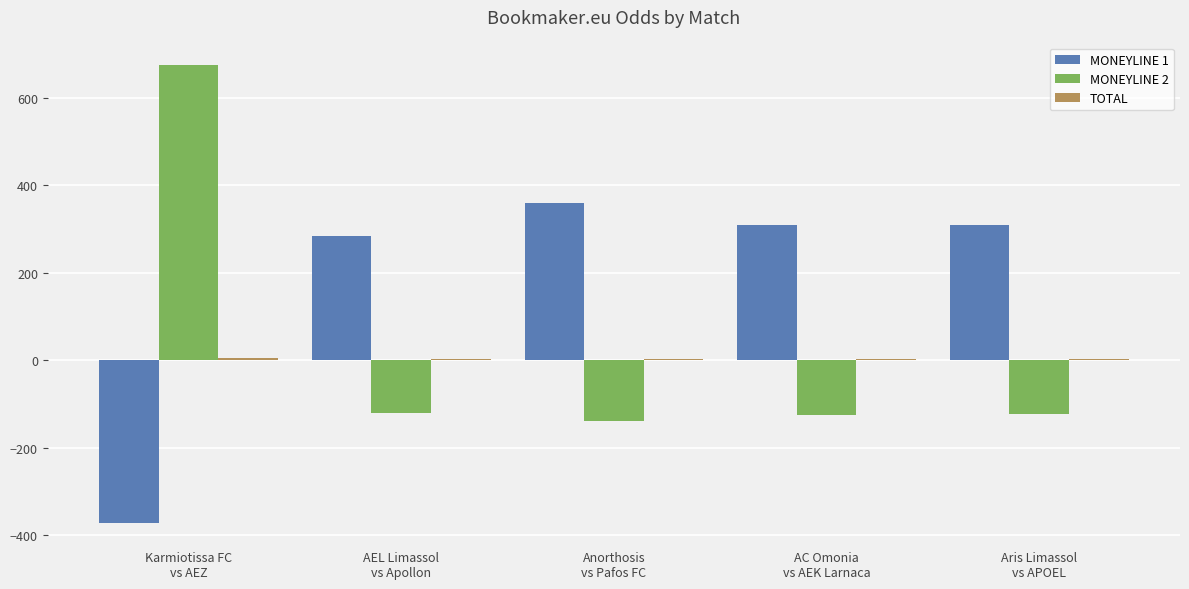

Which series has the widest spread of values?

MONEYLINE 2